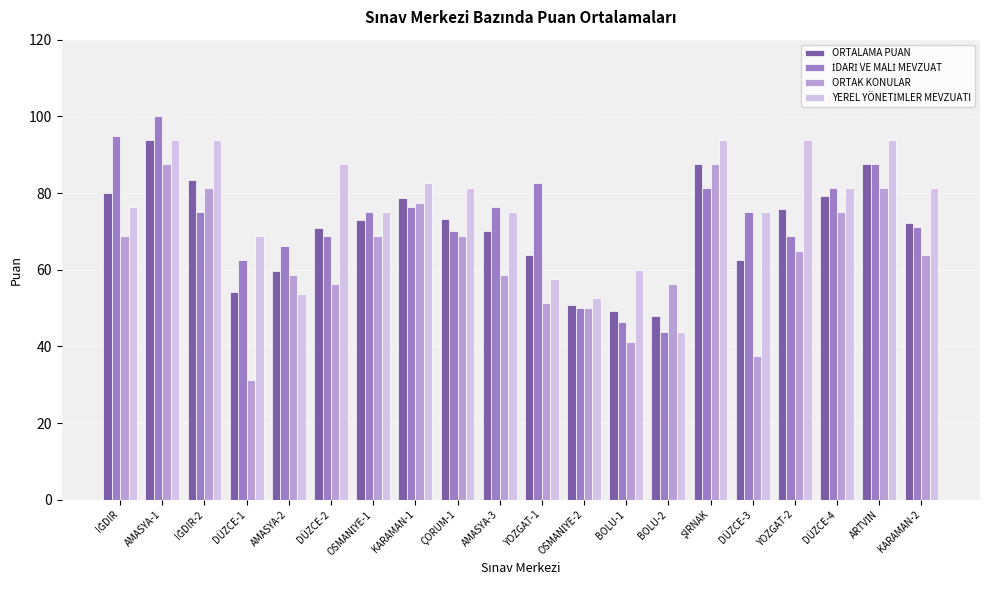

At which category is the sum across all series the highest?

AMASYA-1